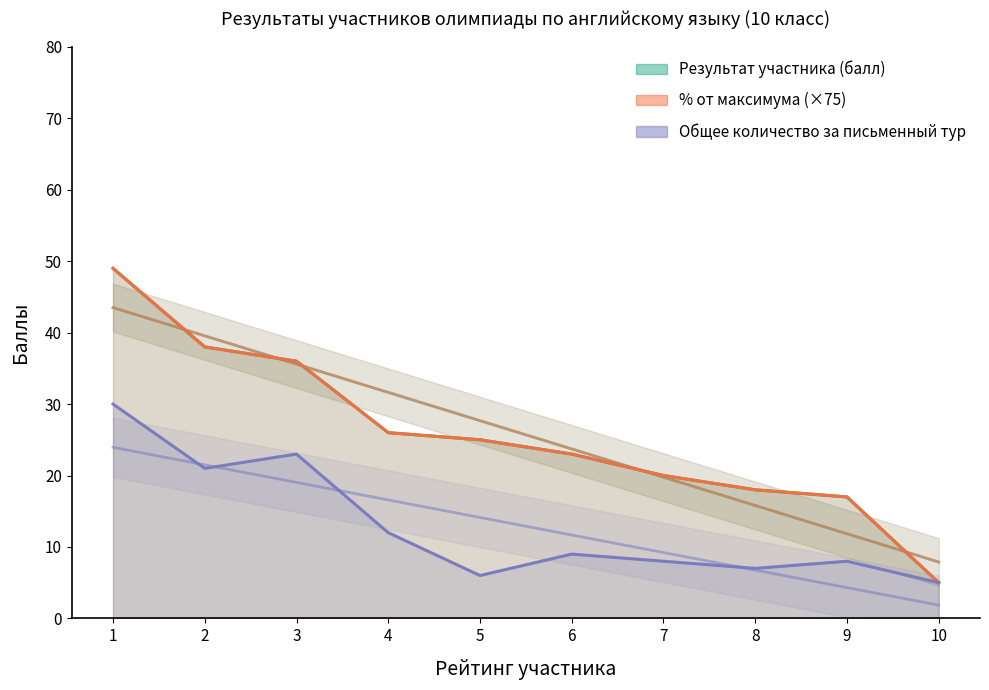

What are all the series names shown in the legend?

Результат участника (балл), % от максимума (×75), Общее количество за письменный тур